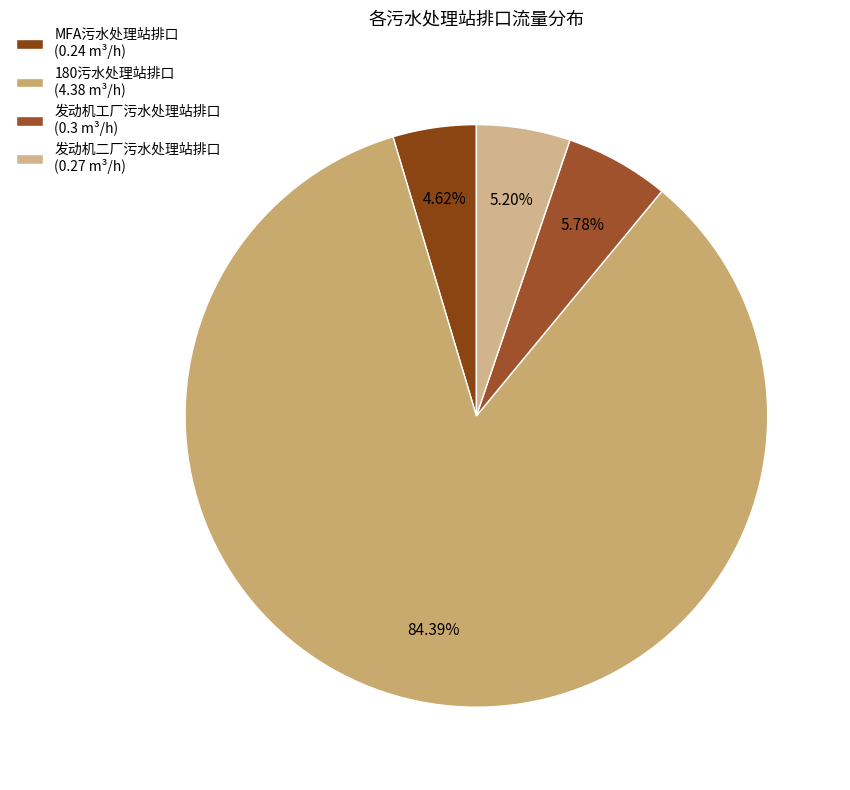

Is it true that 发动机工厂污水处理站排口 is 6% of the pie?

True